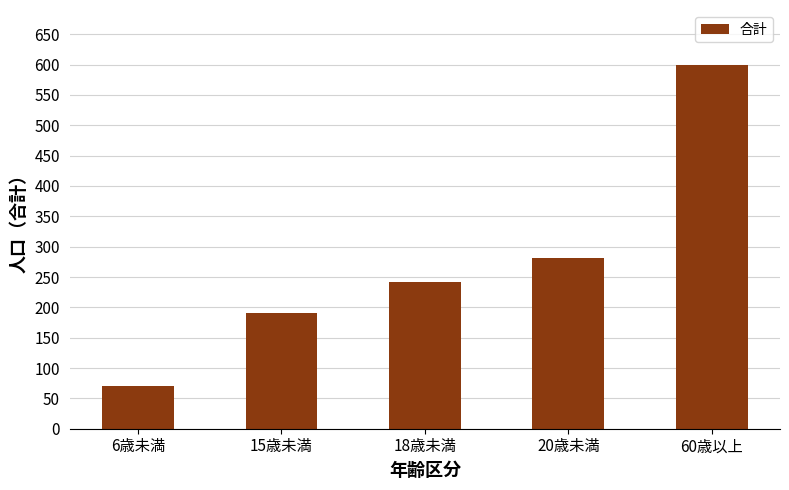

The value at 20歳未満 is 132. True or false?

False